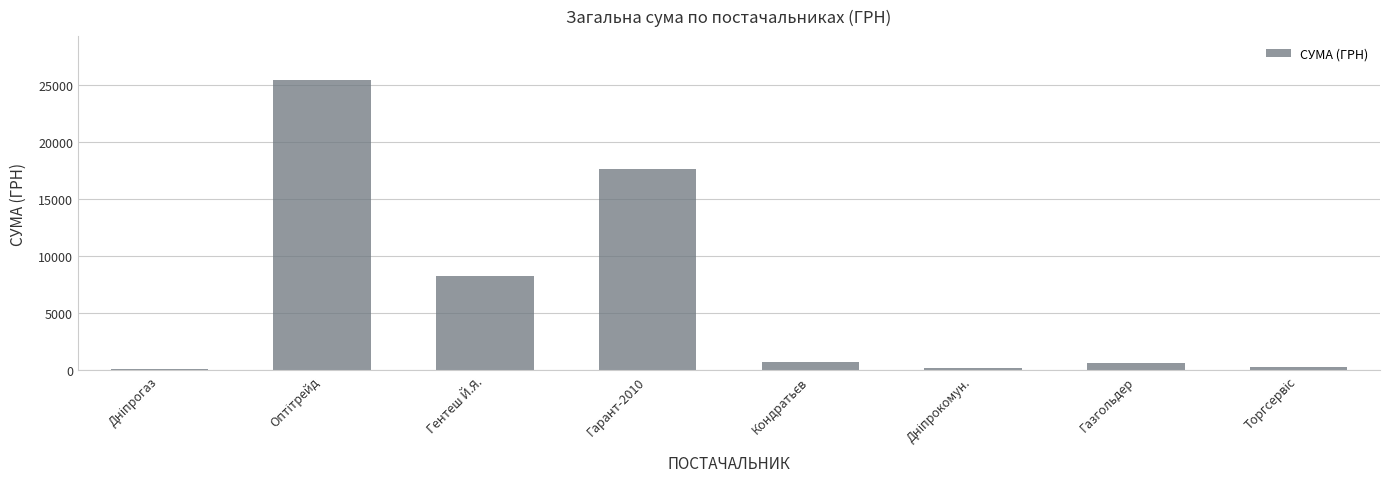

What is the sum of all values?

53376.0